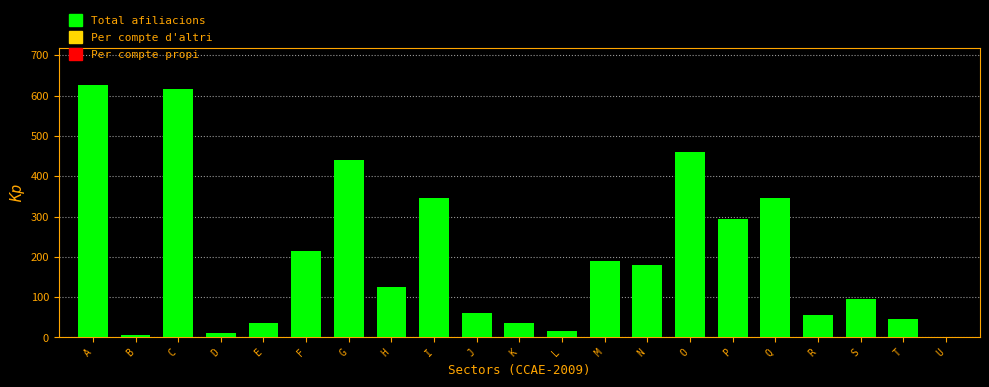

Reading left to right, what are all the values shown in this chart?

A=625	B=5	C=615	D=10	E=35	F=215	G=440	H=125	I=345	J=60	K=35	L=15	M=190	N=180	O=460	P=295	Q=345	R=55	S=95	T=45	U=0